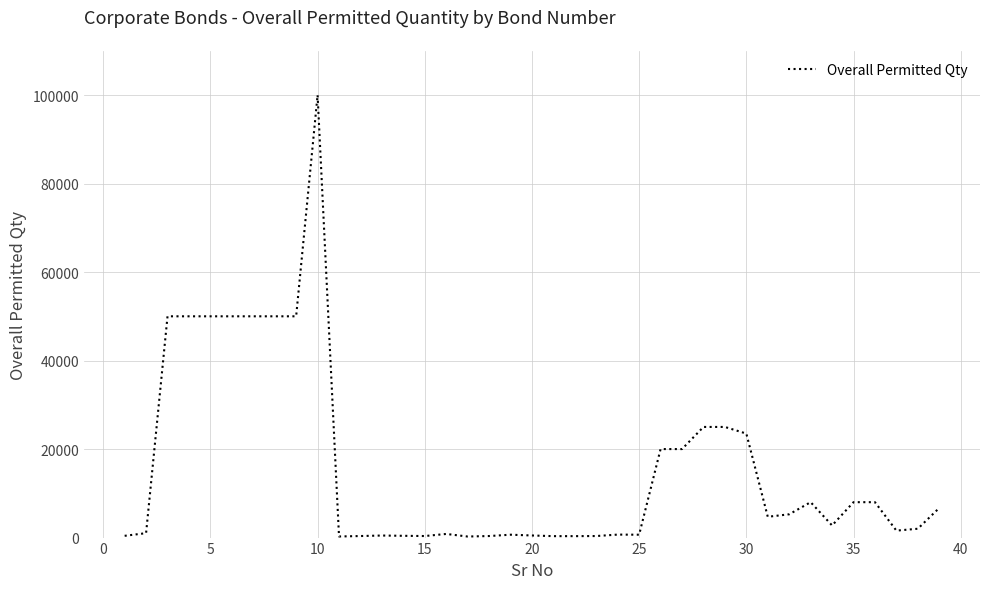

What is the greatest value displayed?

100000